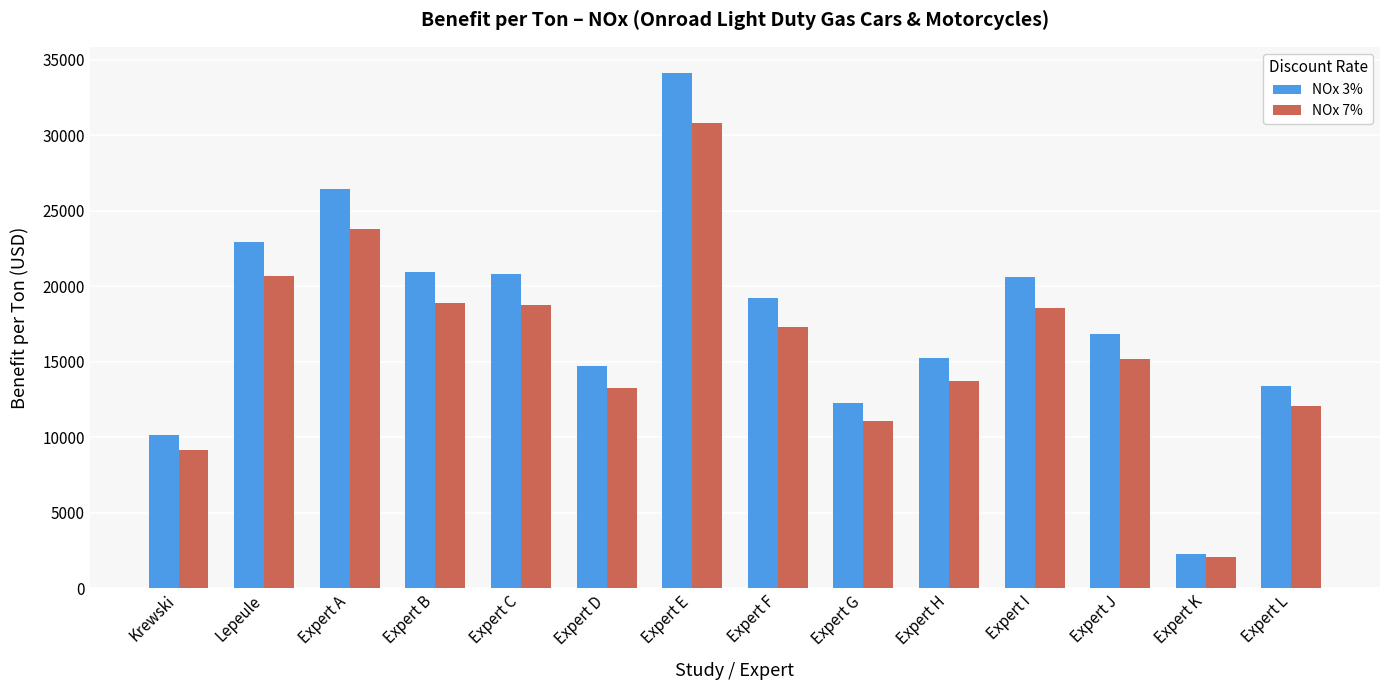

What is the sum of the NOx 3% values at Expert C and Expert J?

37647